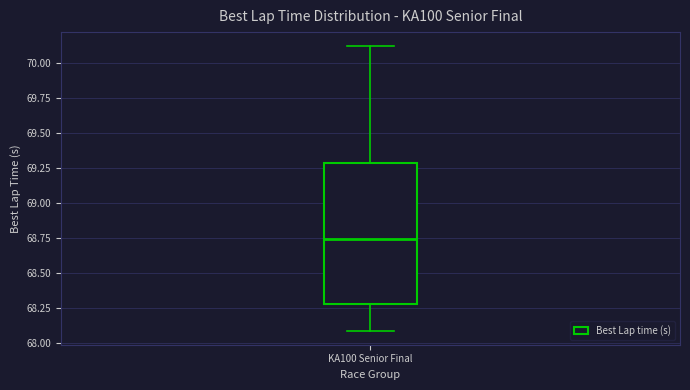

Where does the lower whisker of the box for KA100 Senior Final end on the y-axis? The values are not printed on the chart, so give them approximately, as read against the axis.

68.10